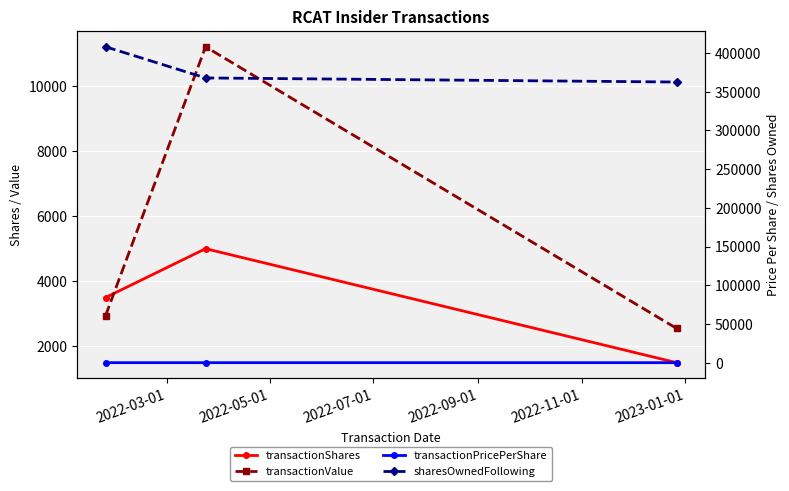

The value of sharesOwnedFollowing at 2022-03-01 is 408064.0. True or false?

True